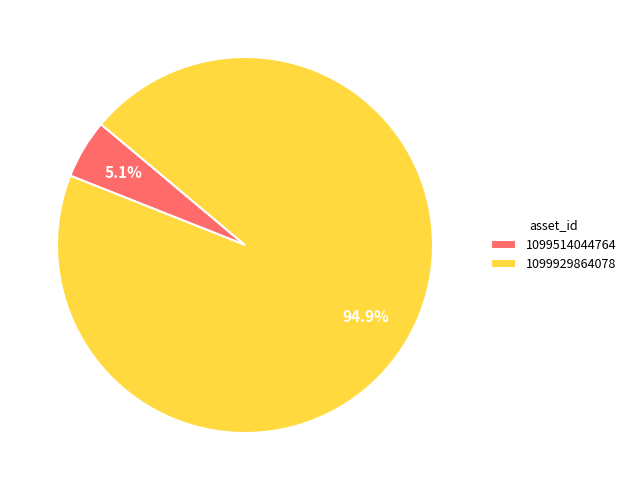

How many slices are in this pie chart?

2